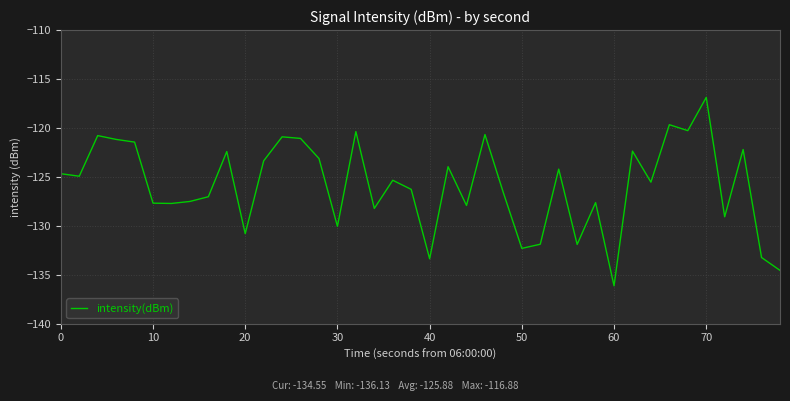

What is the minimum value shown in the chart?

-136.1